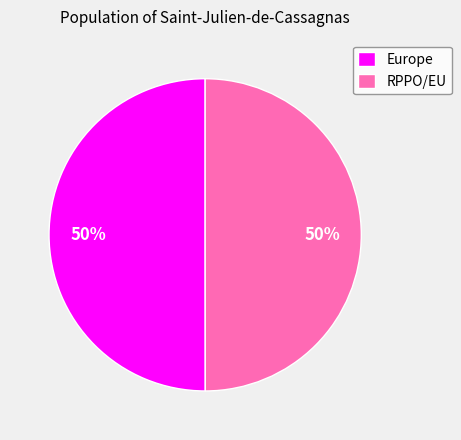

Is the sum of RPPO/EU and Europe greater than half?

Yes